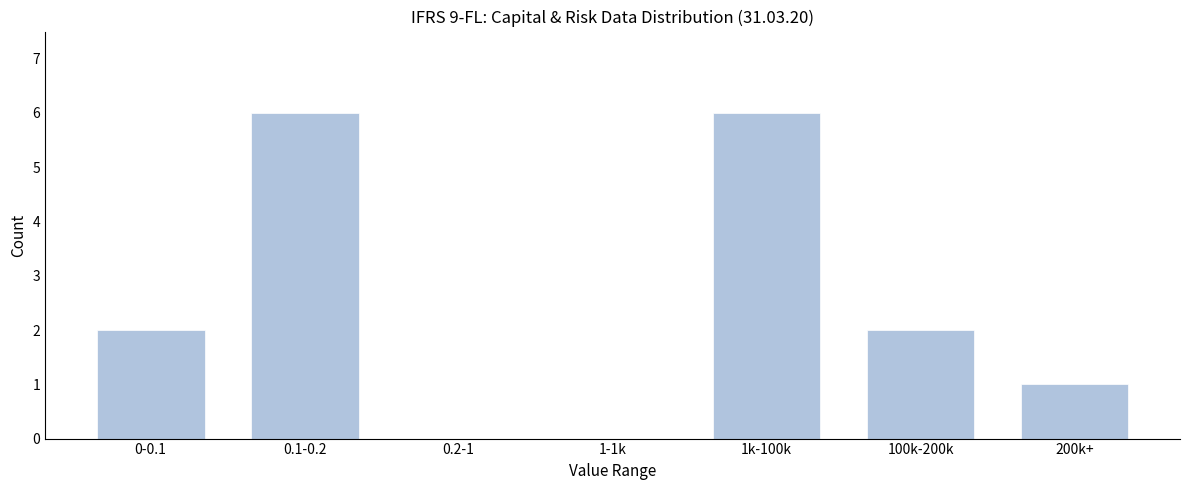

Reading right to left, what are all the values shown in this chart?

200k+=1	100k-200k=2	1k-100k=6	1-1k=0	0.2-1=0	0.1-0.2=6	0-0.1=2